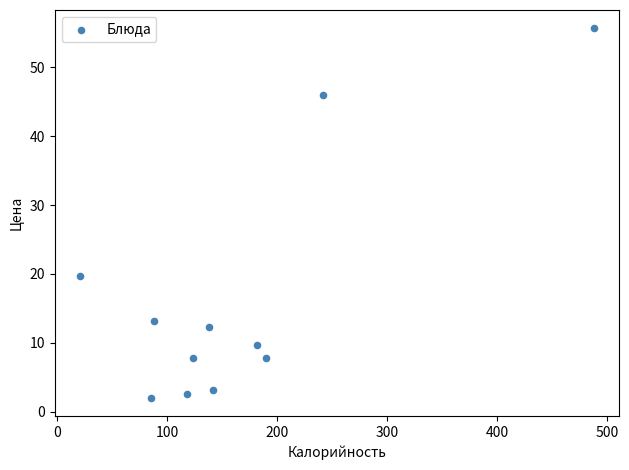

What Y value in the scatter plot is closest to 28?

19.7